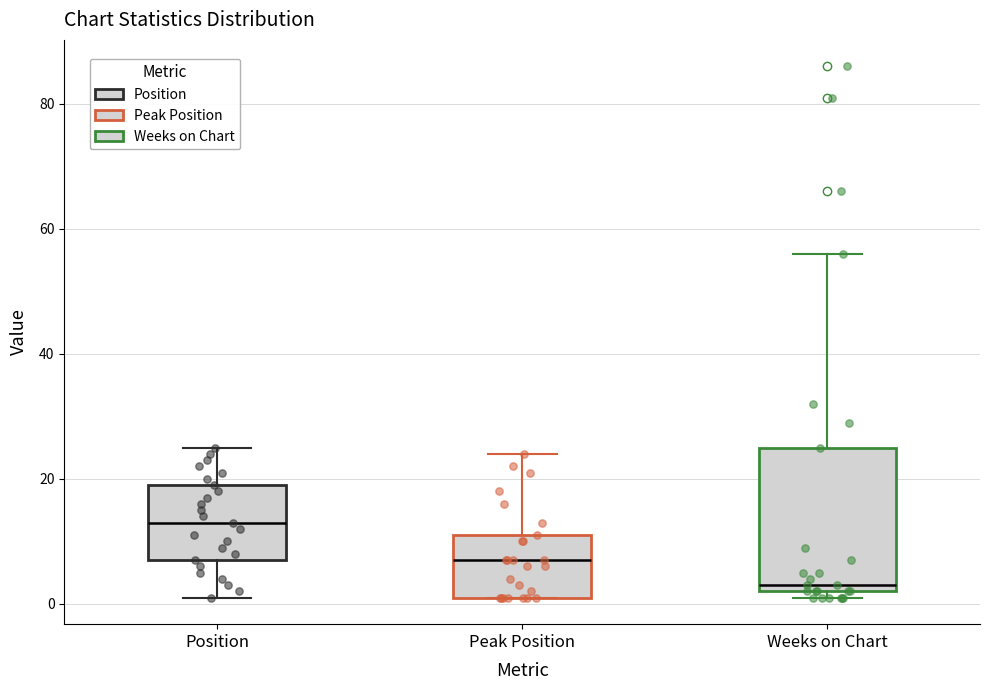

Comparing the boxes themselves (not the whiskers), which one is the tallest?

Weeks on Chart